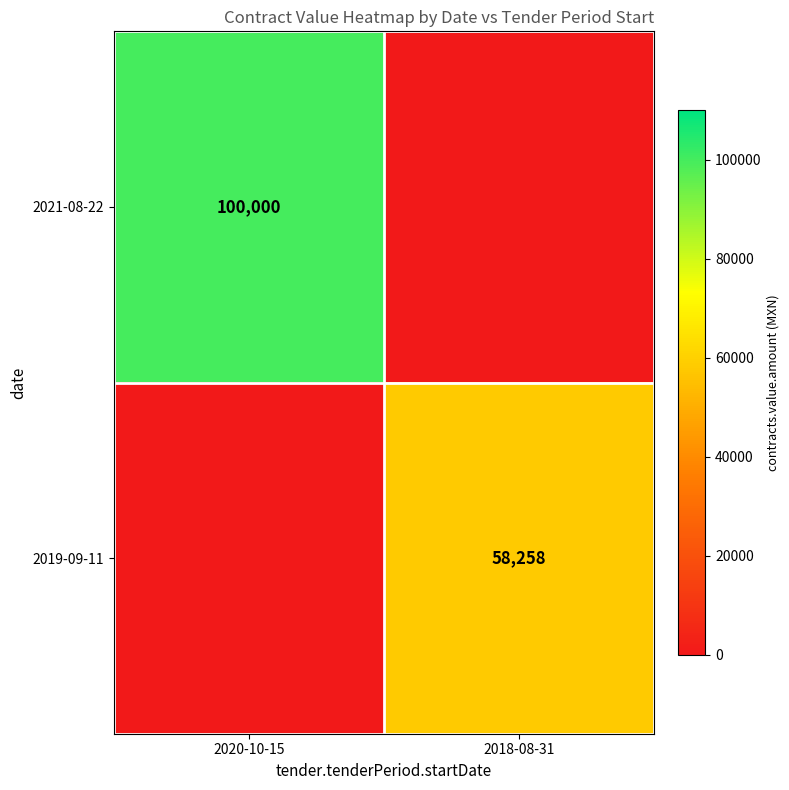

Is it true that 2019-09-11 equals 58258 at 2018-08-31?

True